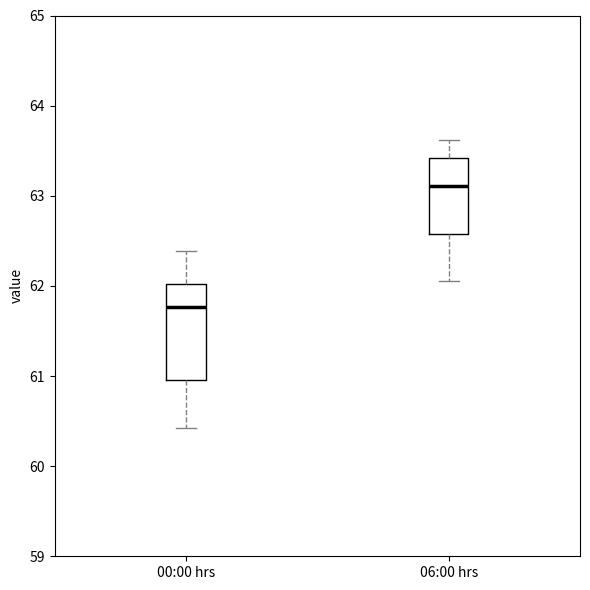

Reading left to right, read every box against the y-axis: the position of its median line, the range the box covers, and the ends of its whiskers. The values are not printed on the chart, so give them approximately, as read against the axis.

00:00 hrs: median 61.8, box 61.0 to 62.0, whiskers 60.4 to 62.4
06:00 hrs: median 63.1, box 62.6 to 63.4, whiskers 62.1 to 63.6